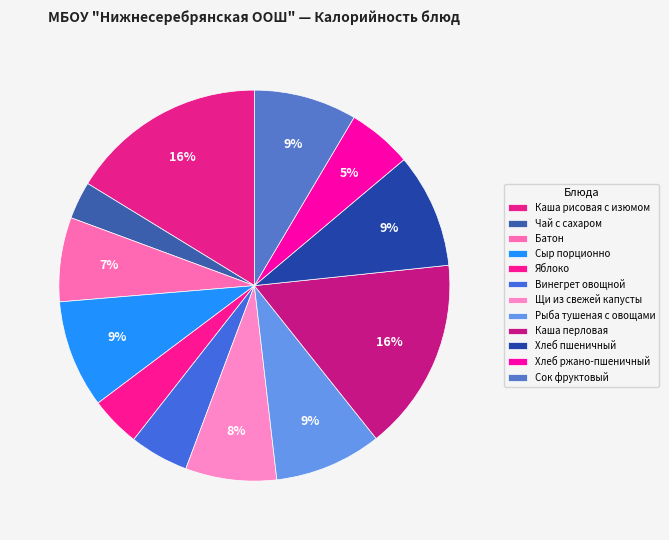

To the nearest percent, what portion does Щи из свежей капусты represent?

8%